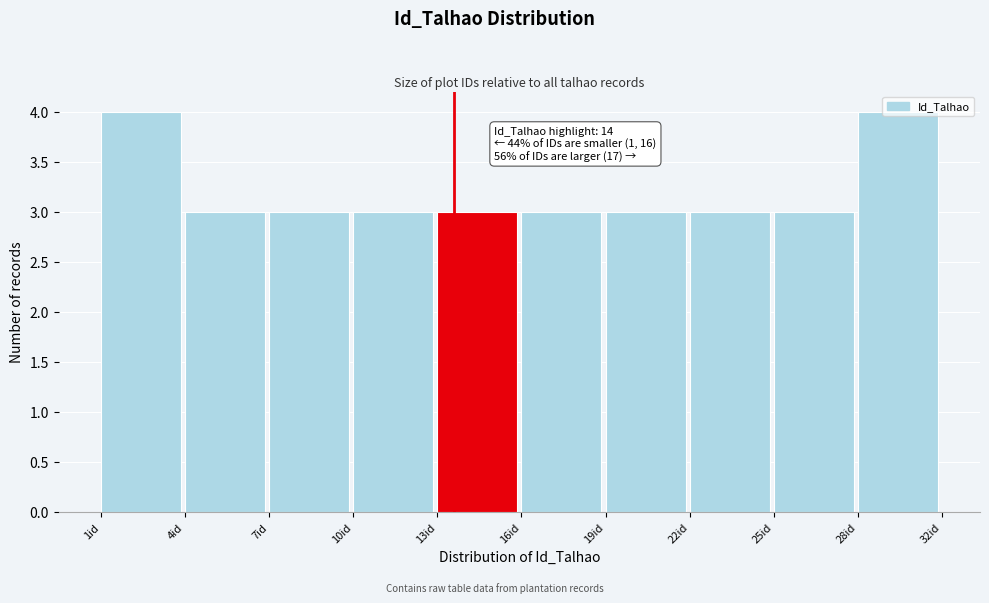

What is the average value?

3